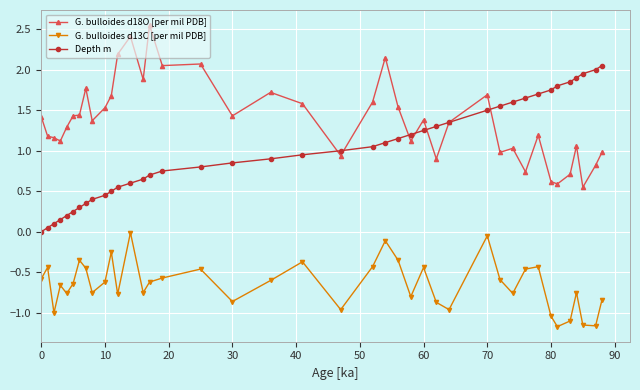

Rank the series by their average value, from lowest to highest.

G. bulloides d13C [per mil PDB], Depth m, G. bulloides d18O [per mil PDB]